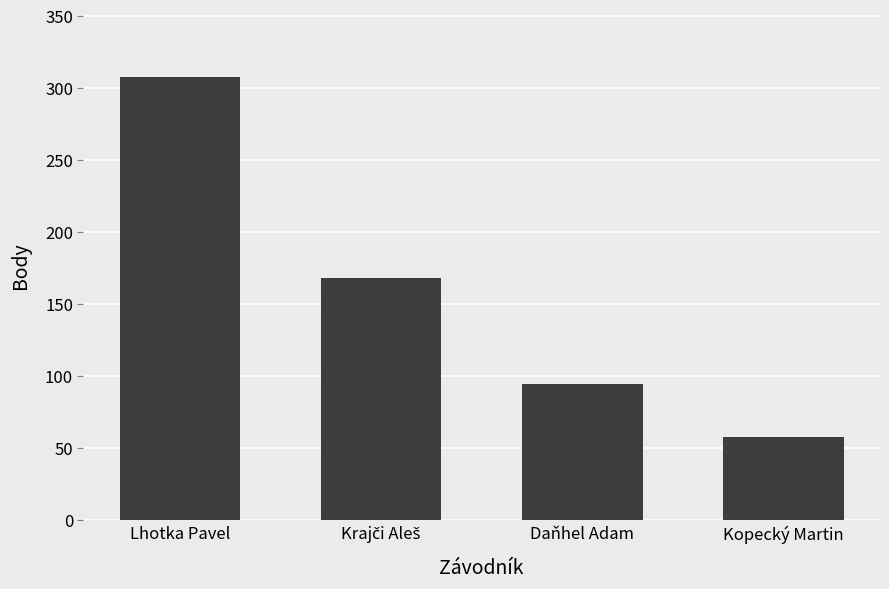

Is it true that the value at Daňhel Adam is 170?

False